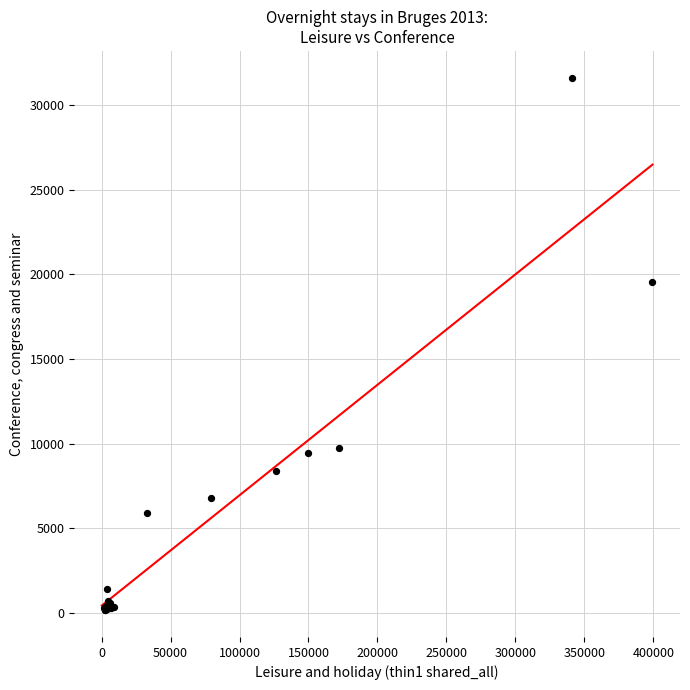

What Y value in the scatter plot is closest to 15887?

19543